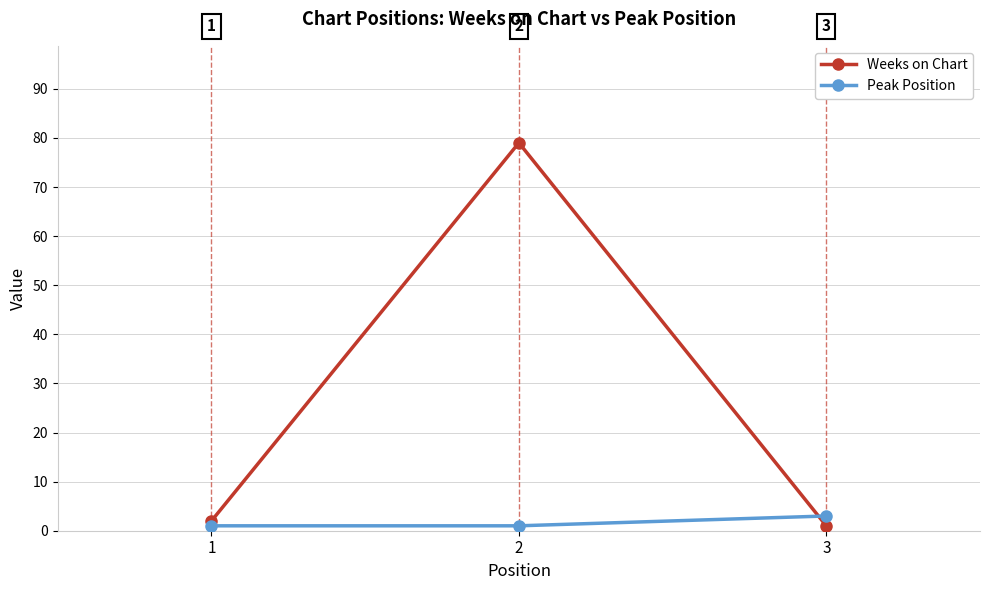

What is the sum of all Peak Position values?

5